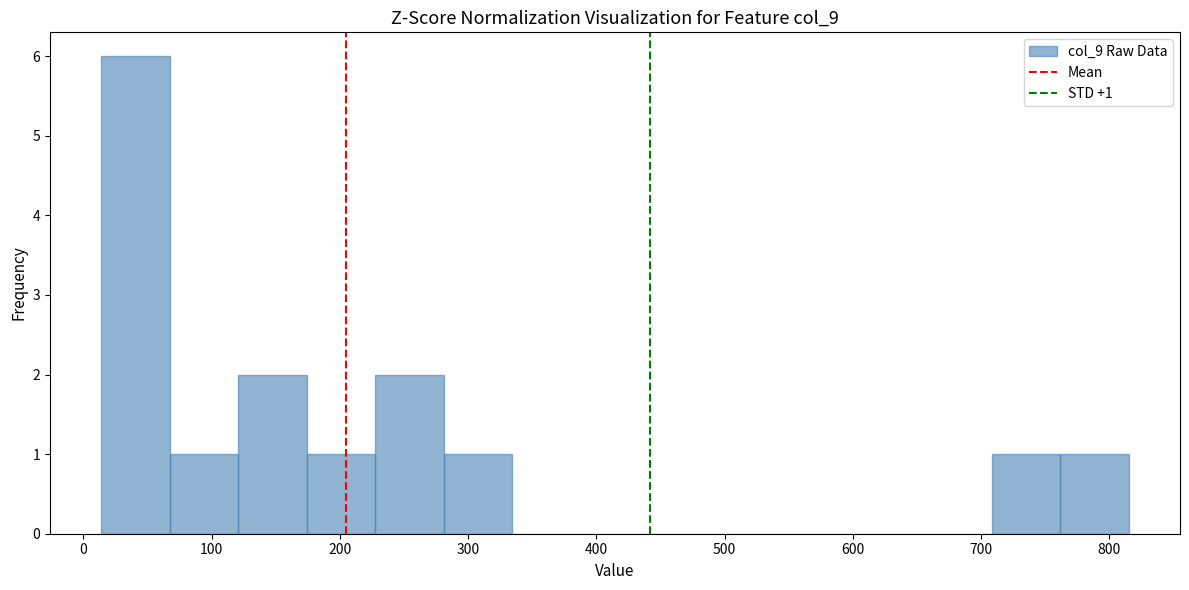

Which range on the x-axis has the tallest bar?

10 to 70